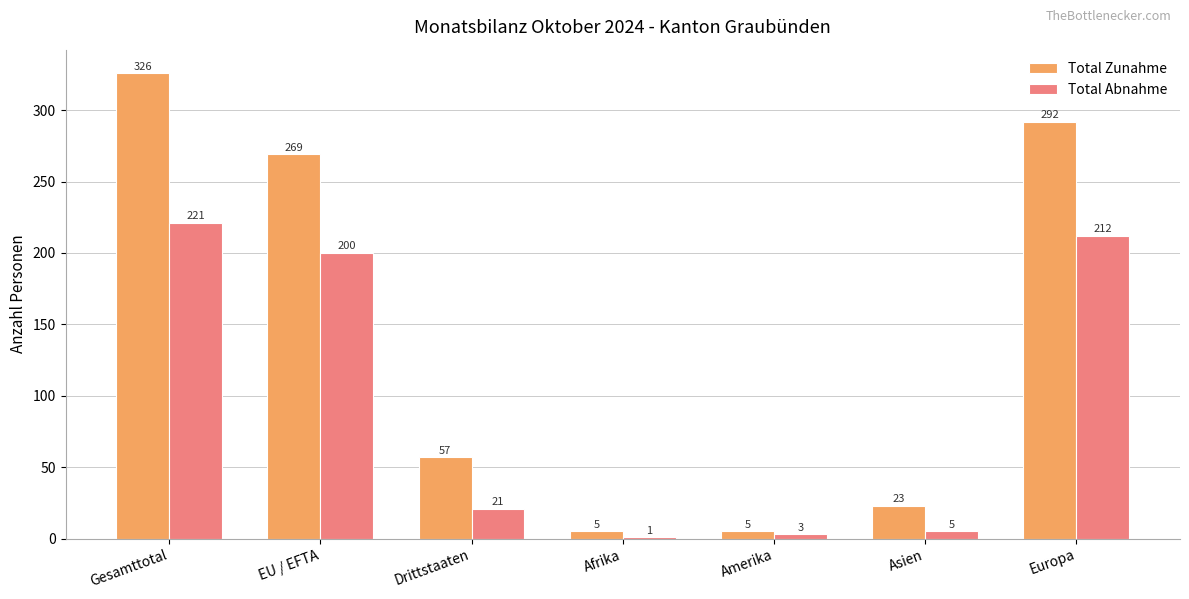

Which series changed the most between Afrika and Asien?

Total Zunahme